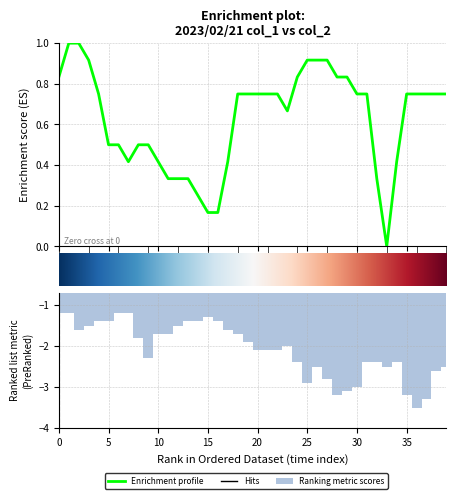

The col_2 series shows -0.4 at 15. True or false?

False